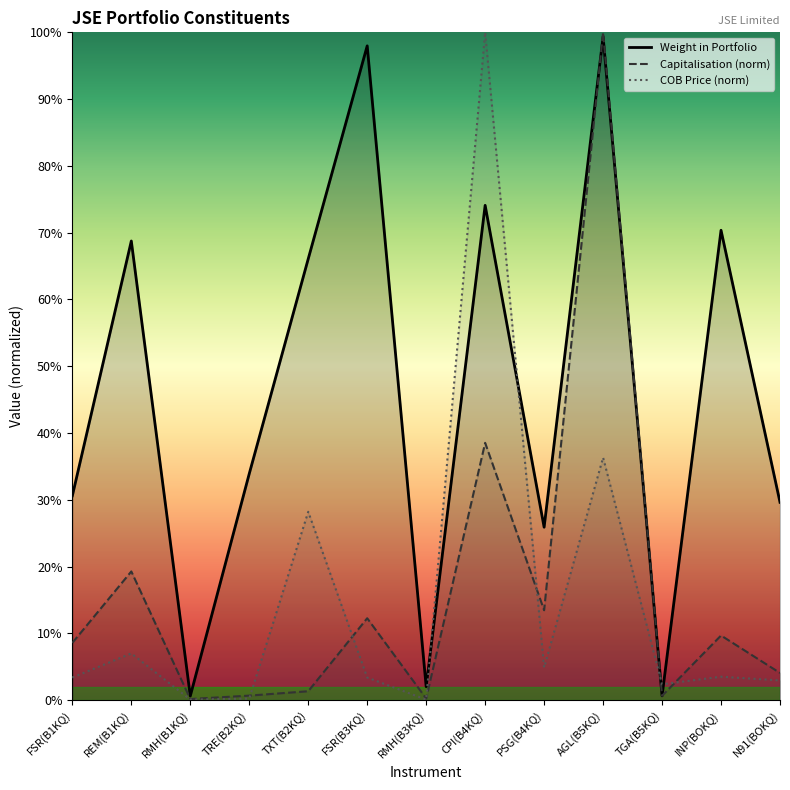

At which category does the chart reach its peak across all series?

AGL(B5KQ)